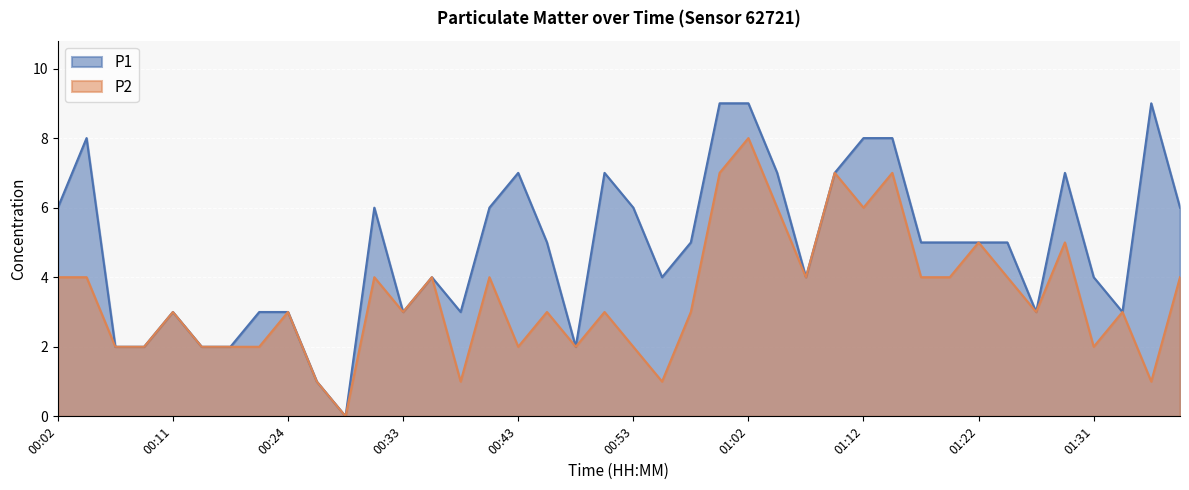

True or false: P1 has a value of 4 at 00:50.

False